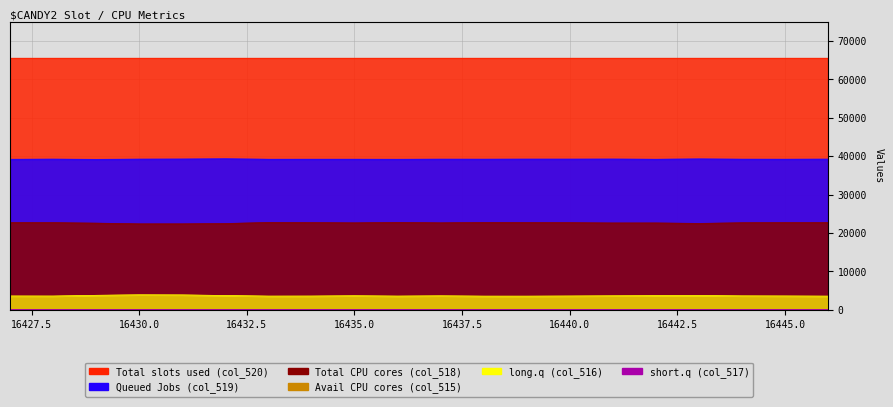

At which category does col_518 reach its first local valley?

16430